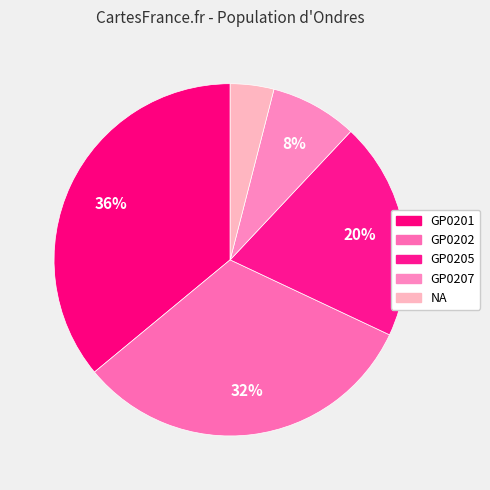

To the nearest percent, what percentage of the pie is GP0201?

36%